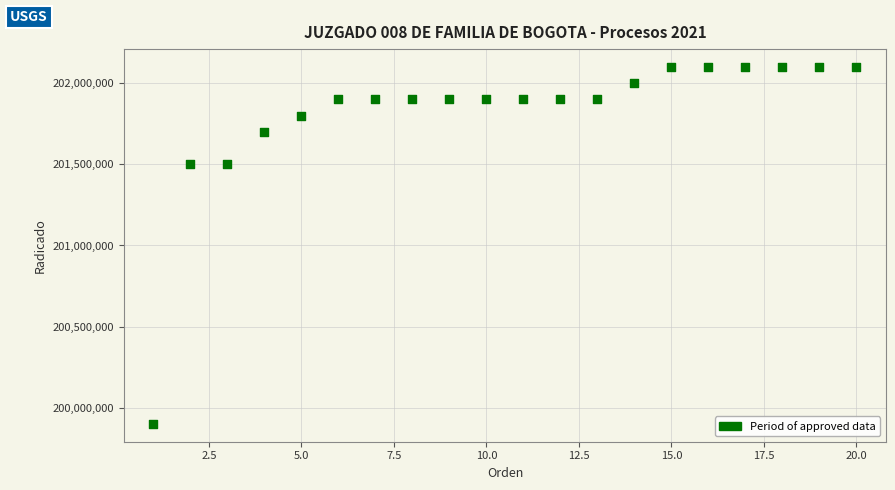

What is the range of X values (max minus min)?

19